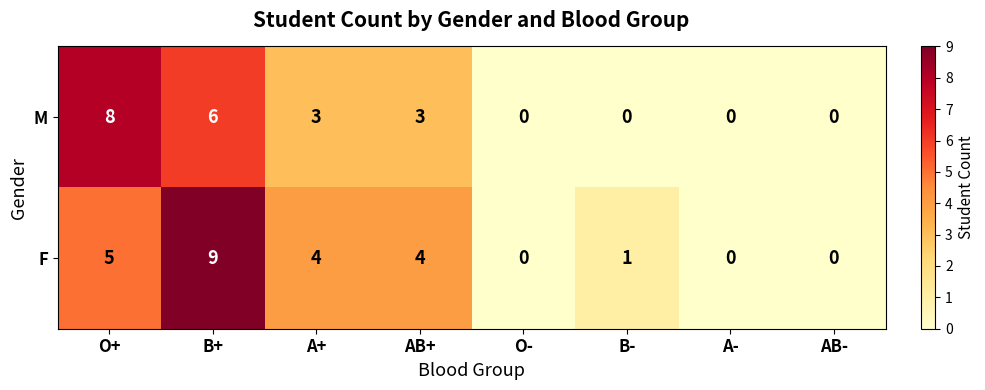

Which series has the largest range (max minus min)?

F